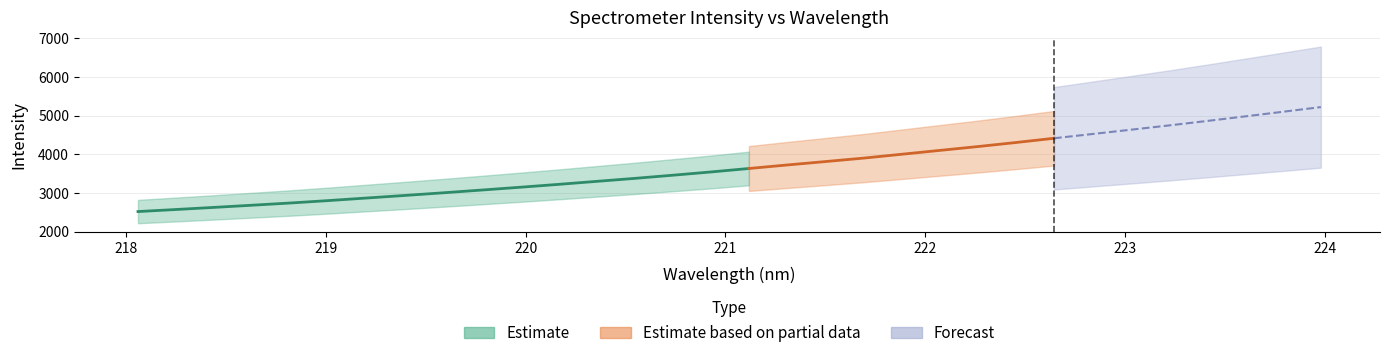

What is the difference between the maximum and minimum values in the x series?

5.9